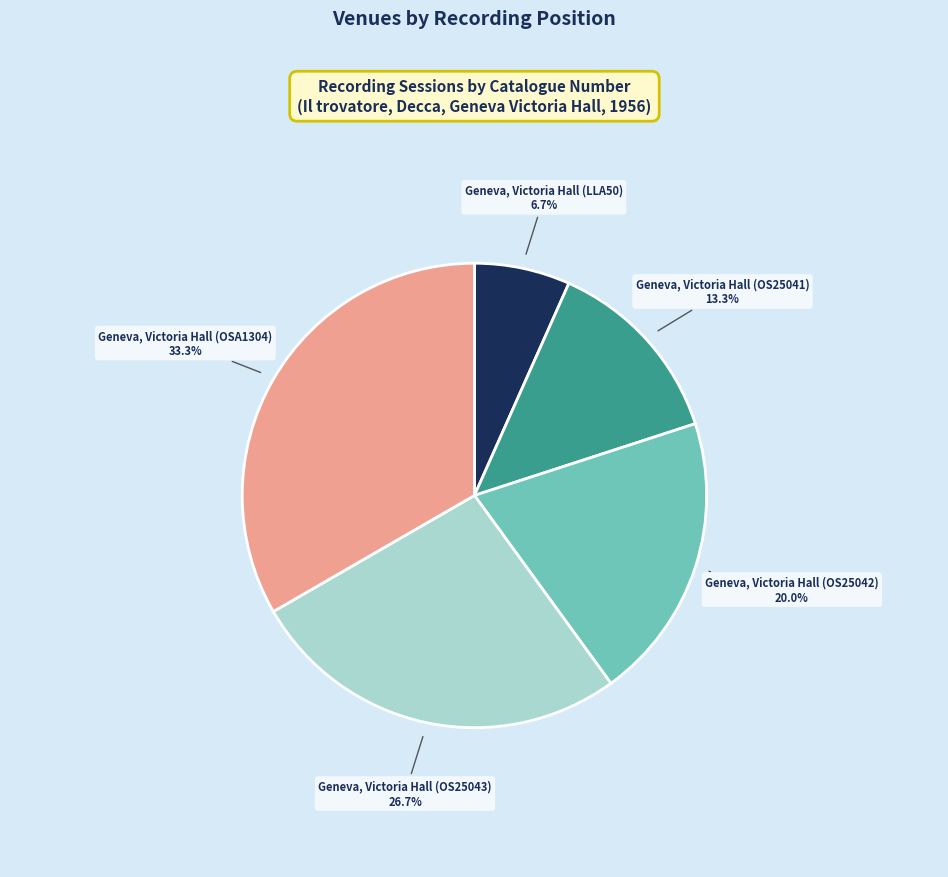

Does any single category account for the majority?

No